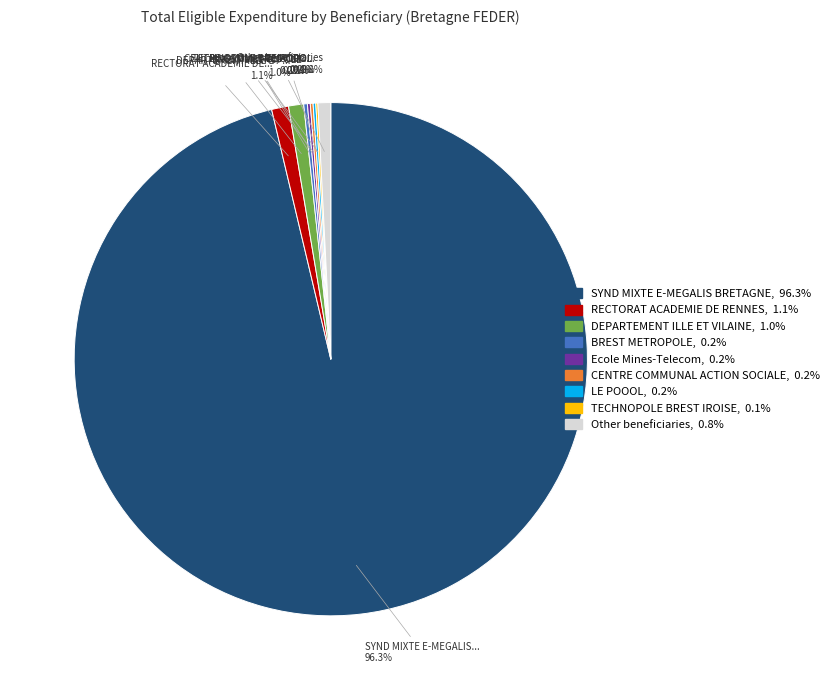

Is there a majority slice in this chart?

Yes